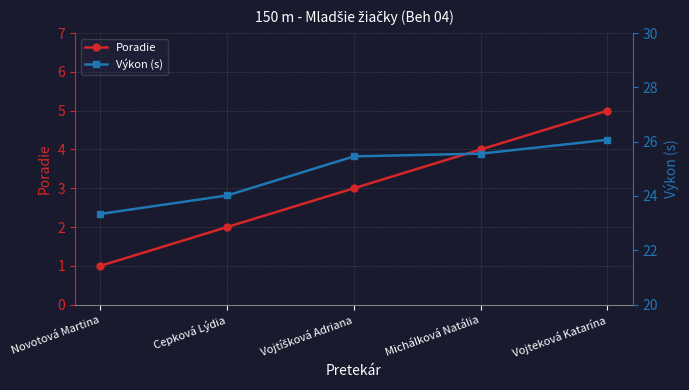

How many data points in Výkon (s) are less than 25?

2